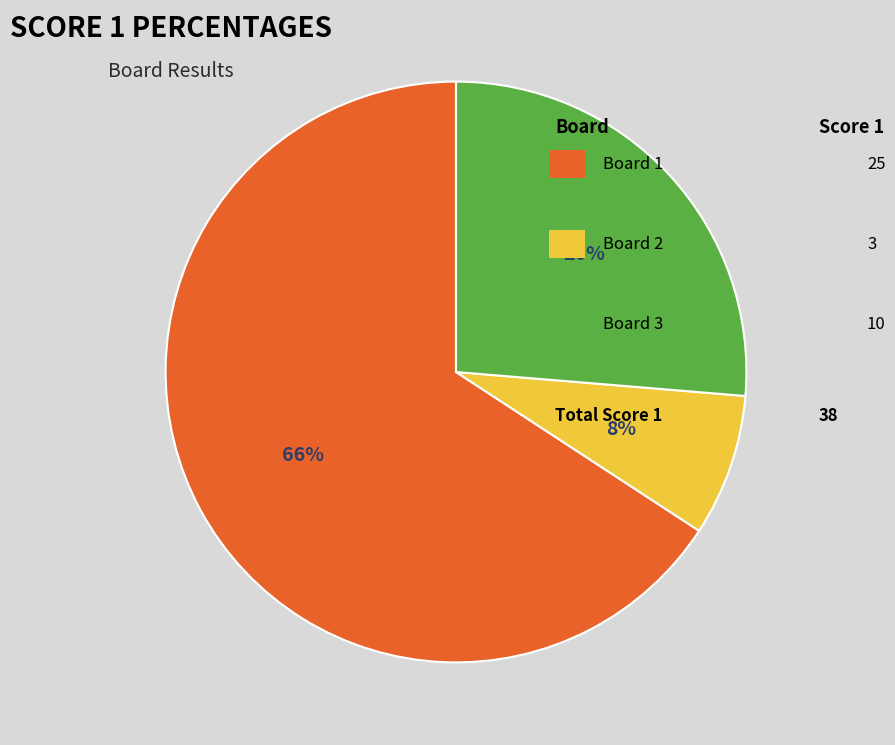

To the nearest percent, what is the difference between the largest and smallest slice percentages?

58%